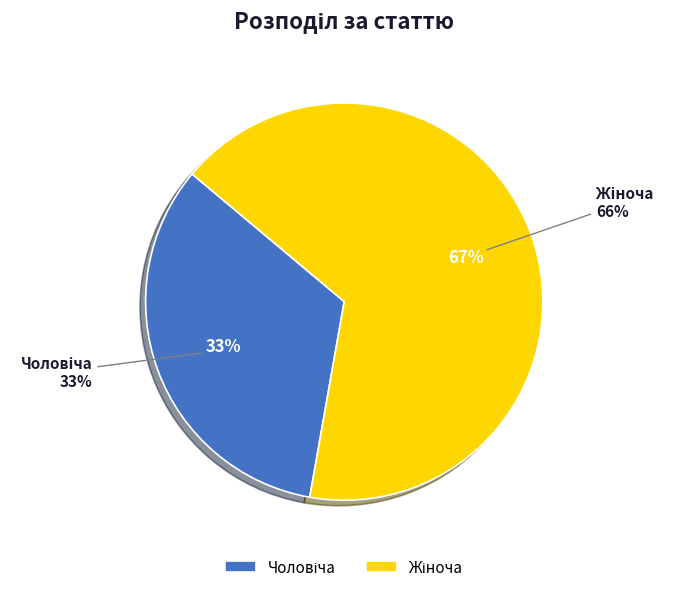

Does Жіноча account for over 50% of the chart?

Yes